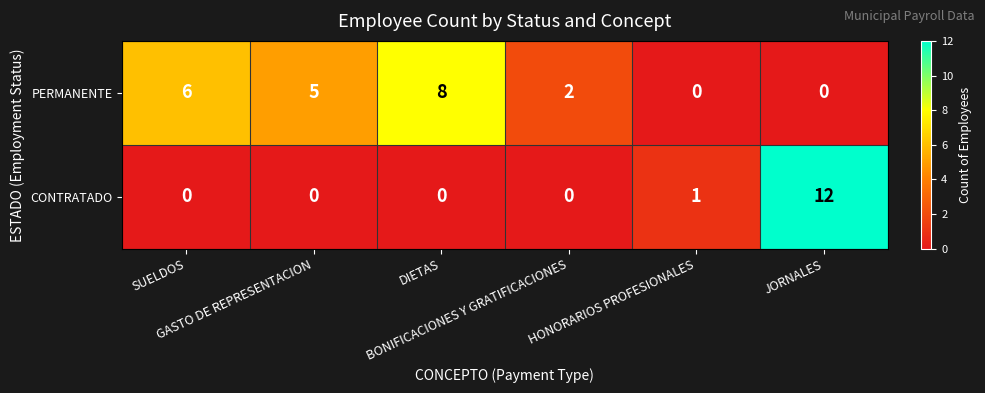

At how many categories does at least one series exceed 4?

4